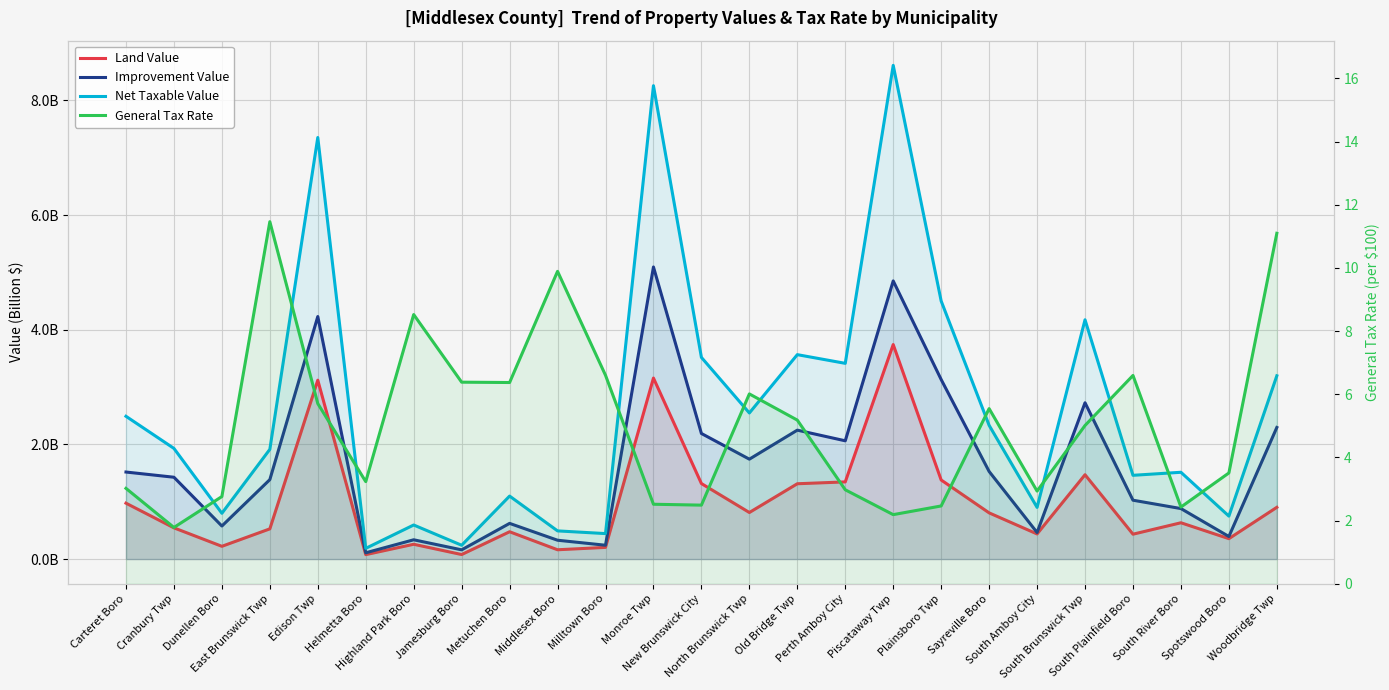

At how many categories does at least one series exceed 3?

21